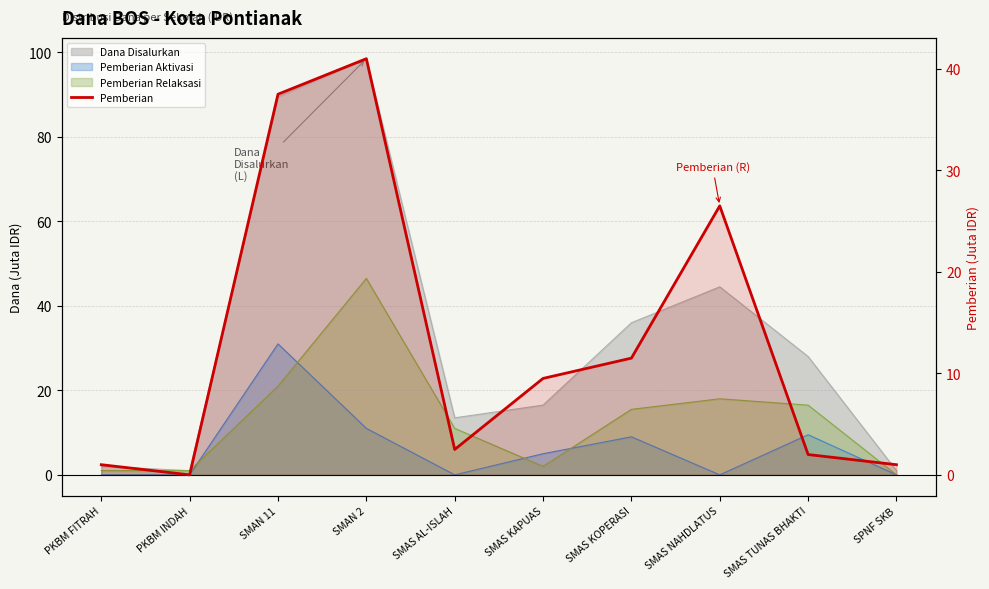

At which category does the data reach its first local peak?

SMAN 2